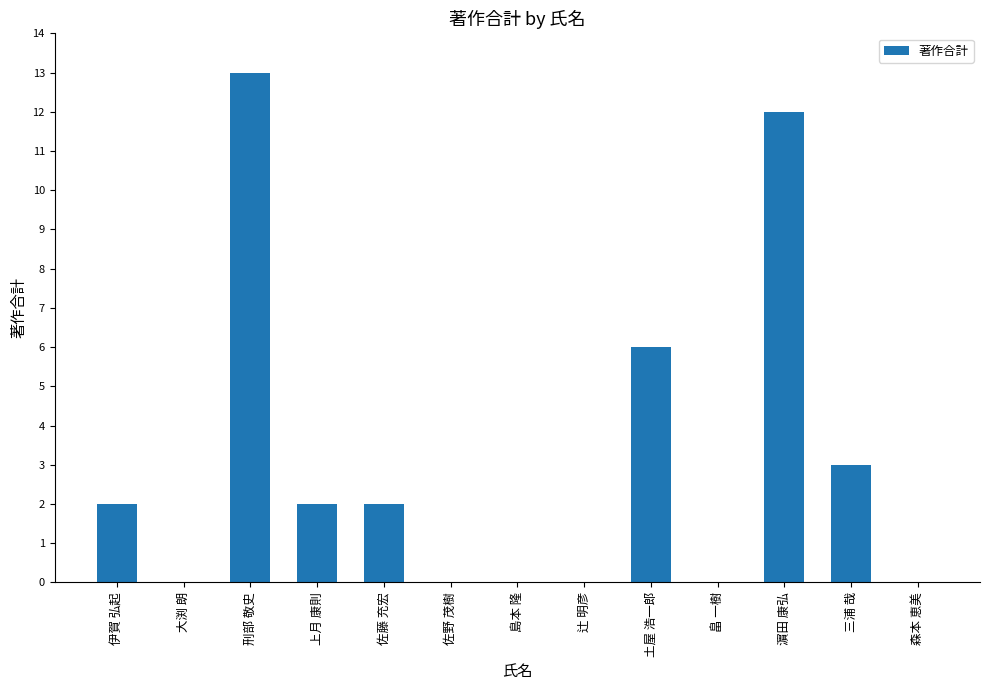

What is the sum of all values?

40